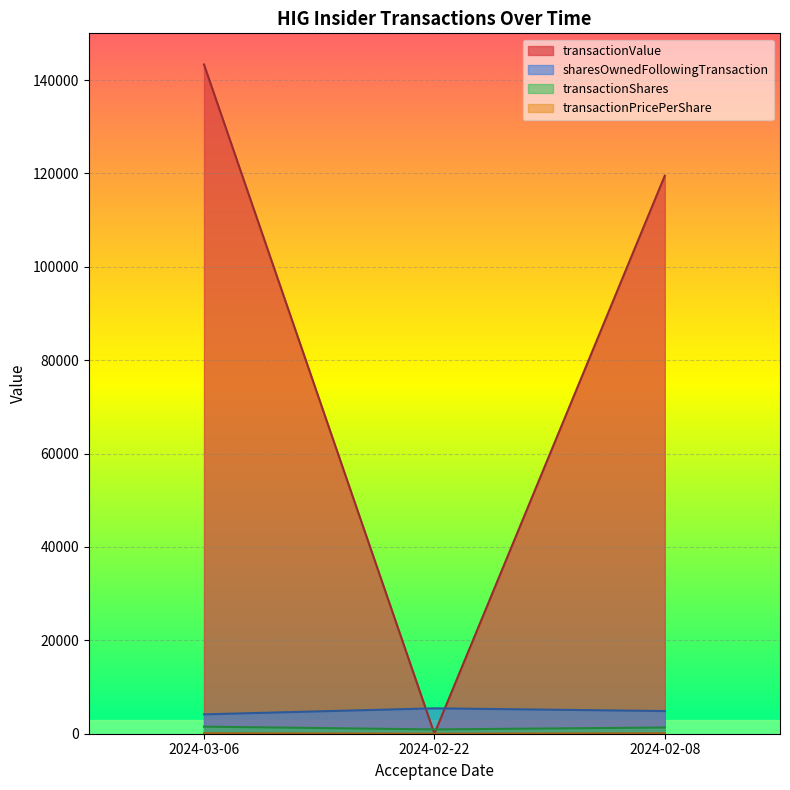

How many data points in transactionValue are above 119508?

1